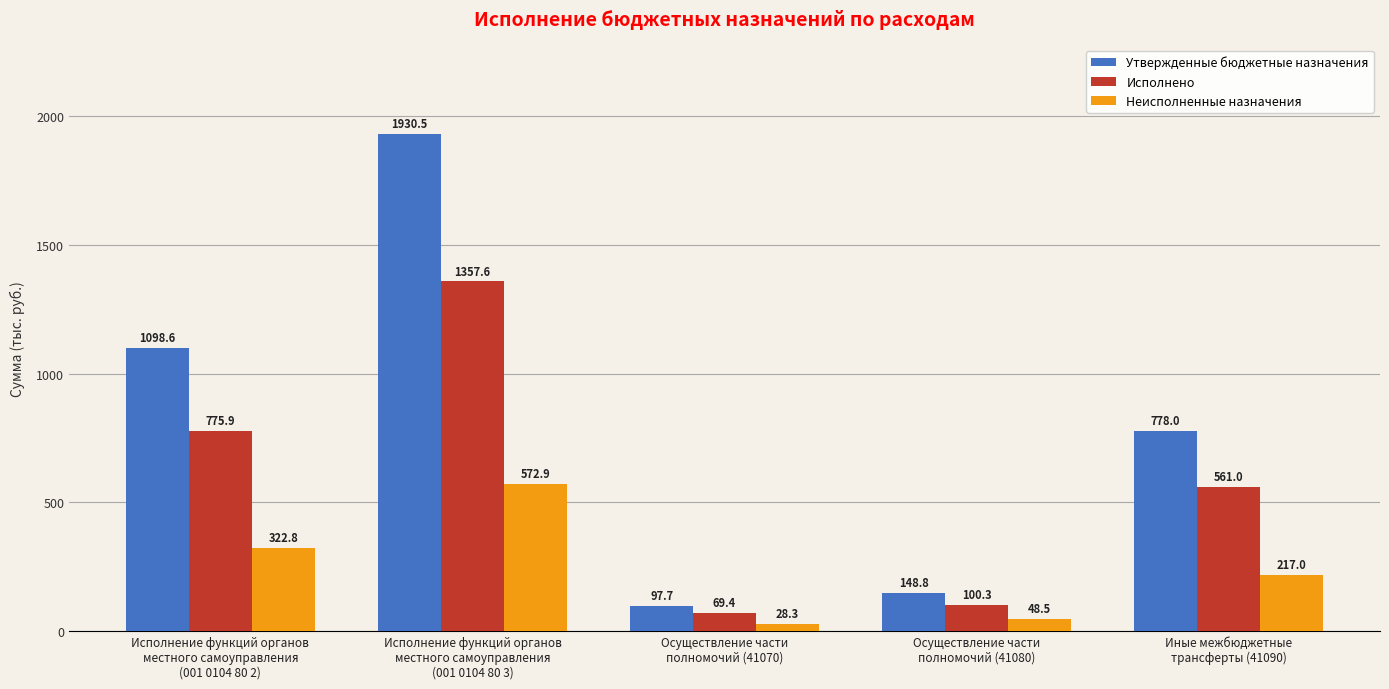

What is the sum of all Утвержденные бюджетные назначения values?

4053608.6